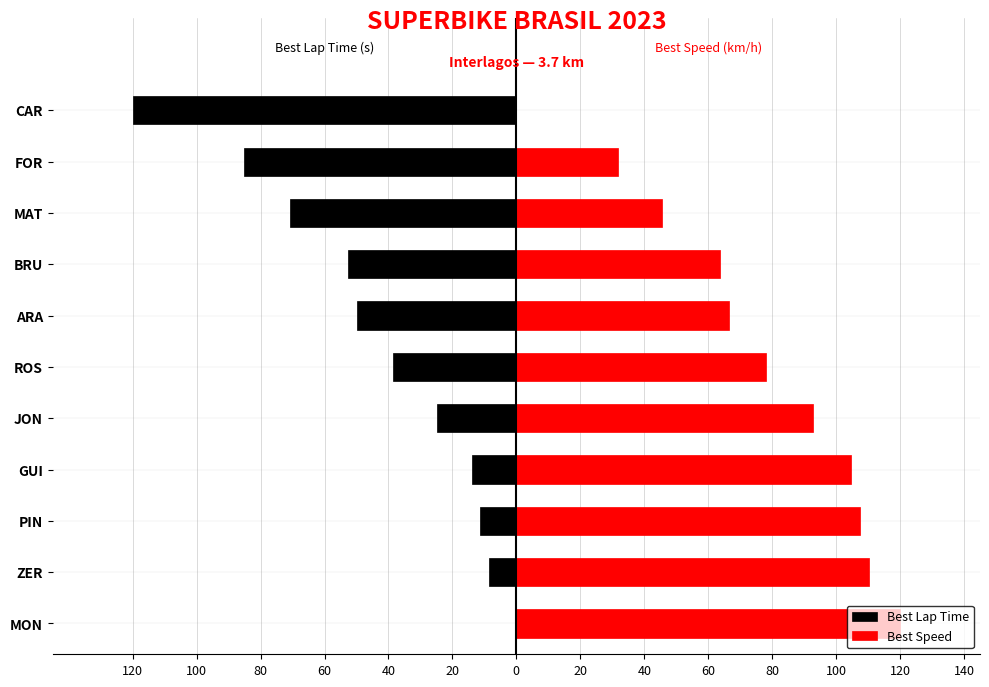

What is the spread (max minus min) of values at 80?

118.7